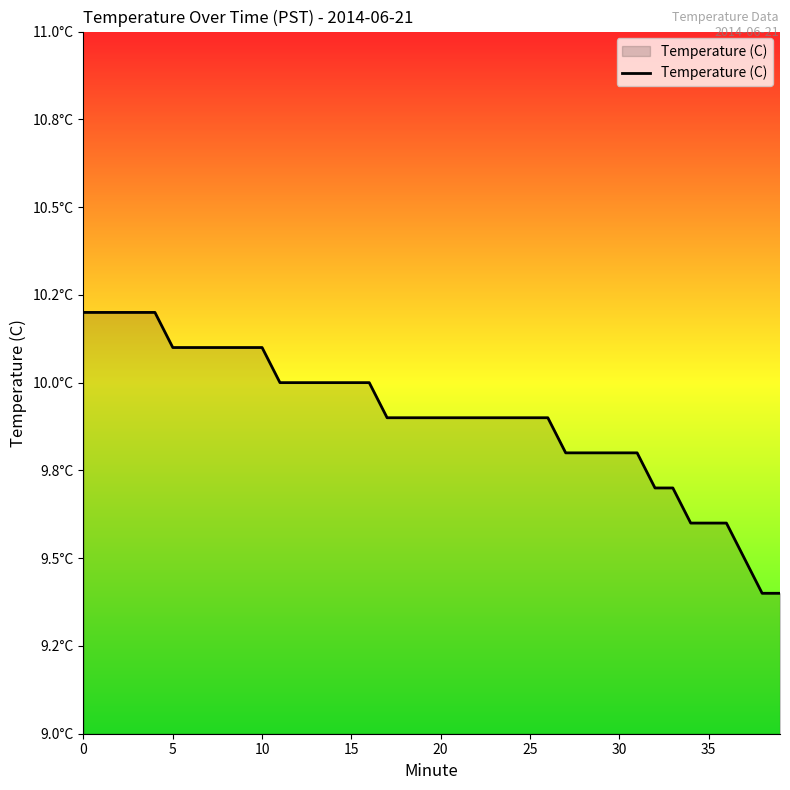

Does the chart have visible grid lines?

No